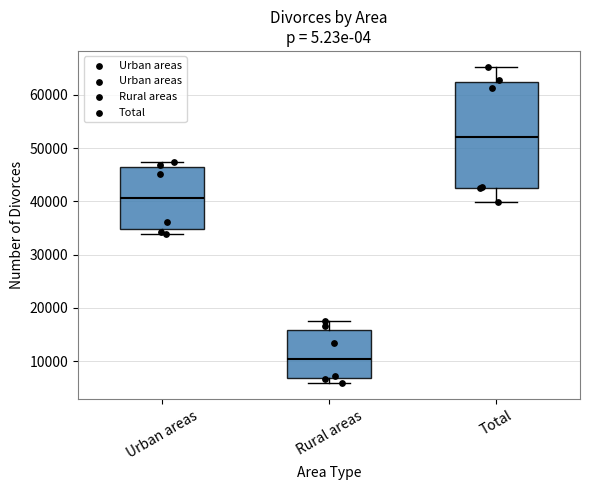

Which box has the lowest median line?

Rural areas